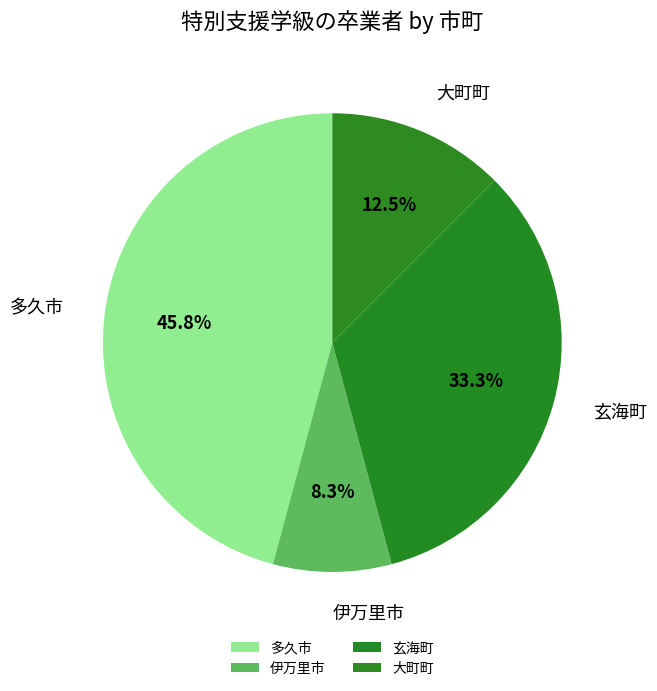

How many slices are in this pie chart?

4